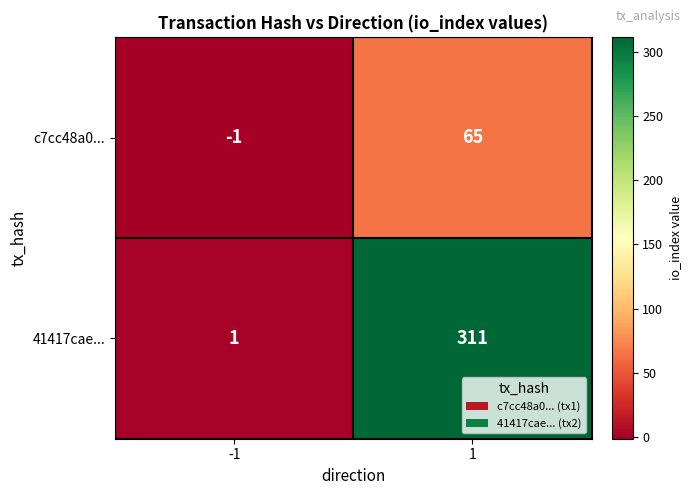

What is the highest value of the c7cc48a0... series?

65